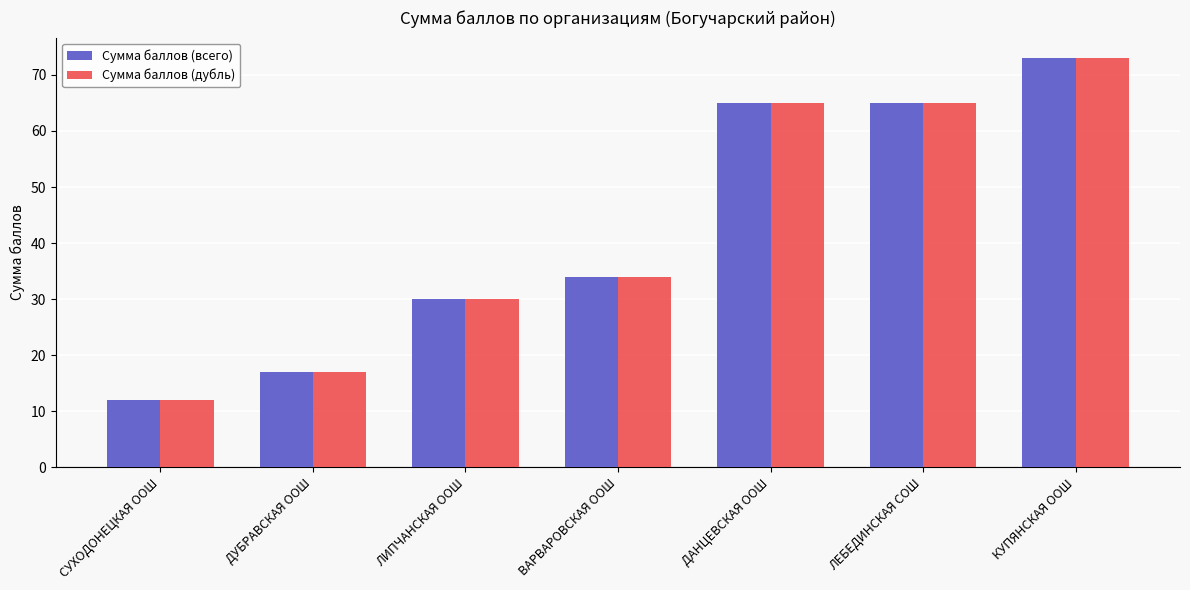

At which label is Сумма баллов (всего) closest to 42?

ВАРВАРОВСКАЯ ООШ